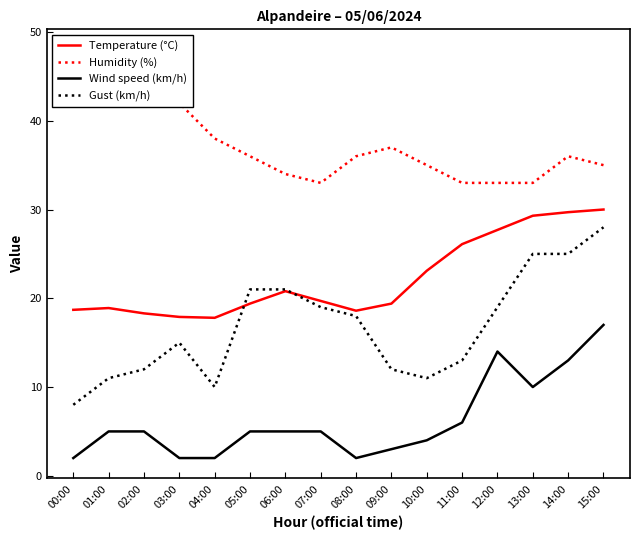

Which series has the widest spread of values?

Gust (km/h)